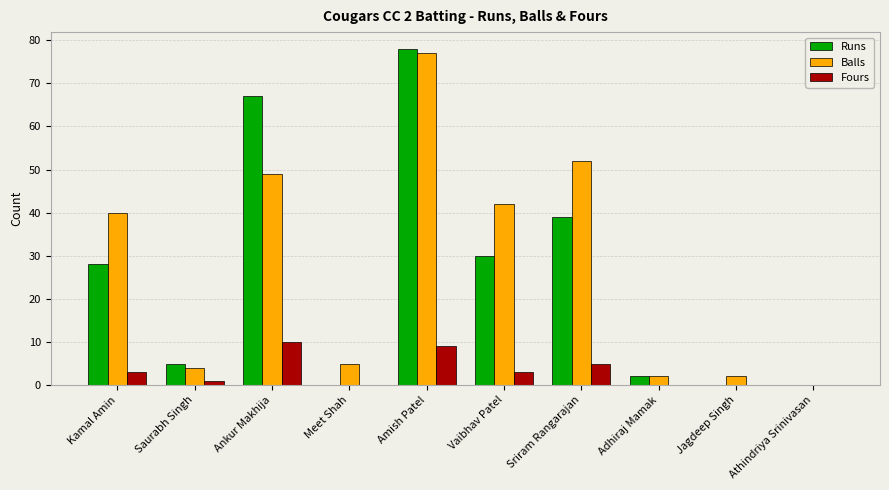

What is the difference between the Runs values at Saurabh Singh and Vaibhav Patel?

25